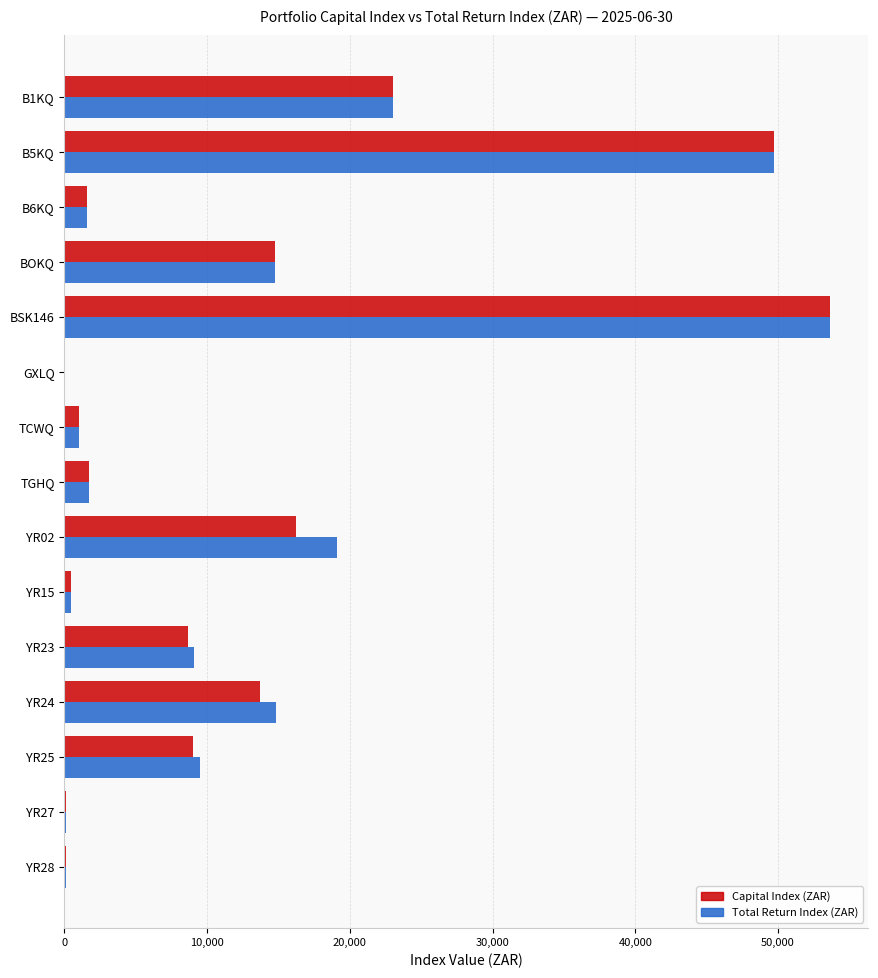

At which category is the sum across all series the highest?

BSK146